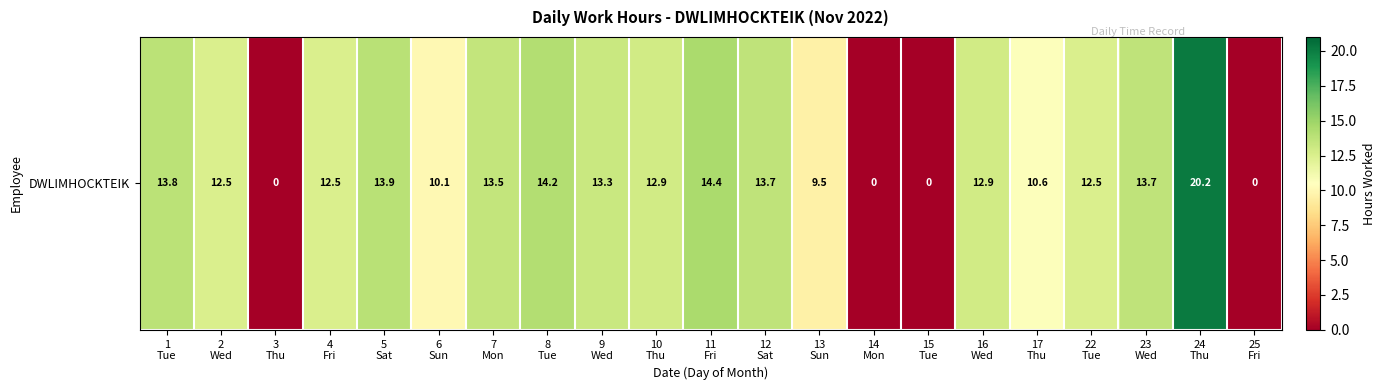

Reading left to right, transcribe all the data shown in this chart.

1
Tue=13.8	2
Wed=12.5	3
Thu=0.0	4
Fri=12.5	5
Sat=13.9	6
Sun=10.1	7
Mon=13.5	8
Tue=14.2	9
Wed=13.3	10
Thu=12.9	11
Fri=14.4	12
Sat=13.7	13
Sun=9.5	14
Mon=0.0	15
Tue=0.0	16
Wed=12.9	17
Thu=10.6	22
Tue=12.5	23
Wed=13.7	24
Thu=20.2	25
Fri=0.0